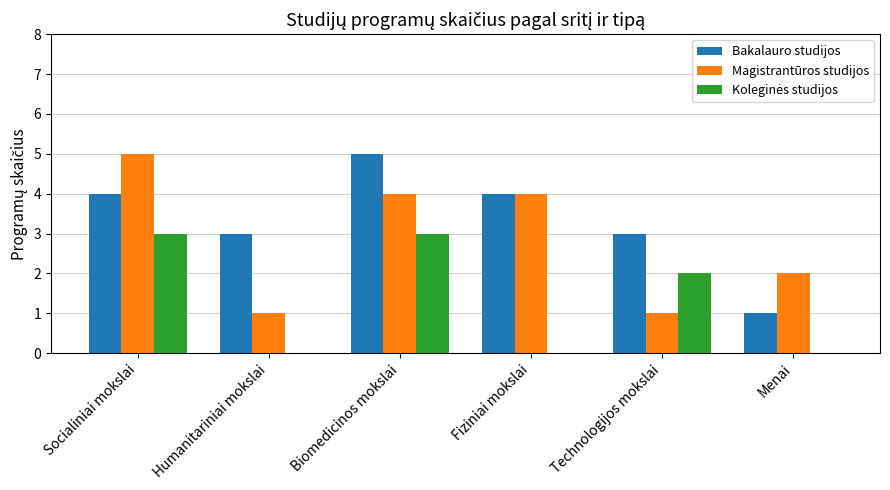

The Magistrantūros studijos series shows 5 at Socialiniai mokslai. True or false?

True